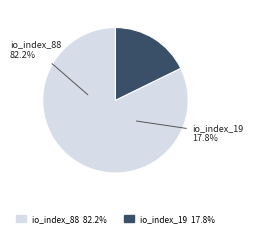

What is the smallest slice in the pie chart?

io_index_19